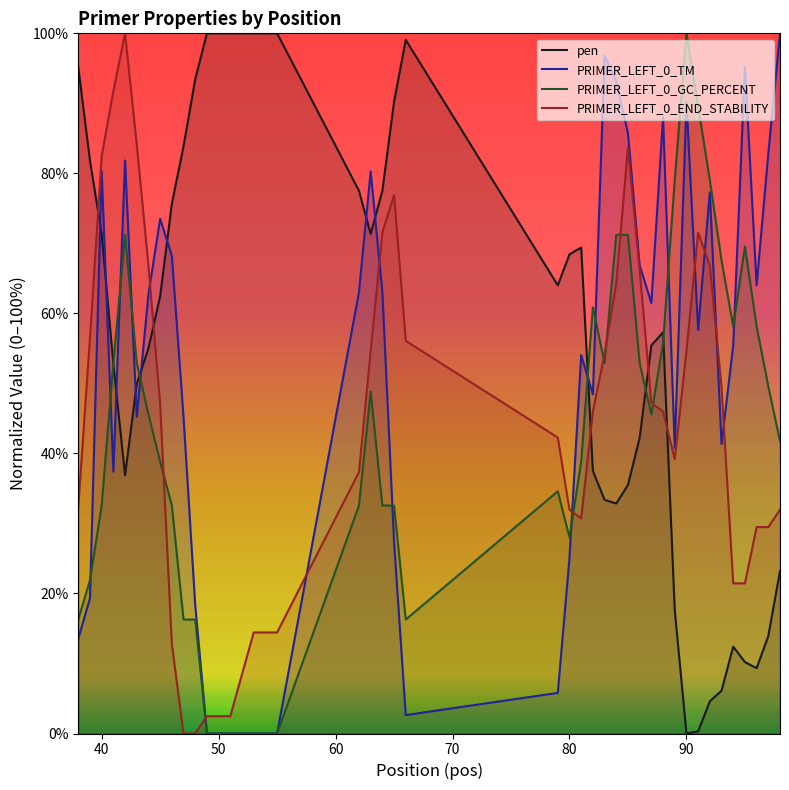

Which series ends up on top after the final intersection of PRIMER_LEFT_0_TM and pen?

PRIMER_LEFT_0_TM